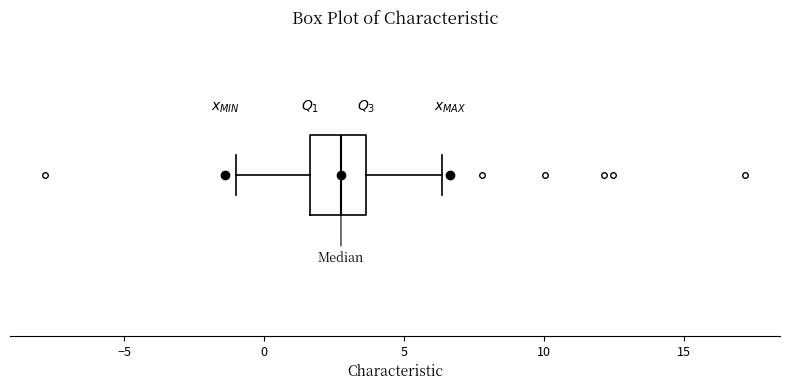

Read this box plot against the x-axis: the position of the median line, the range covered by the box, and the ends of both whiskers. The values are not printed on the chart, so give them approximately, as read against the axis.

median 2.5, box 1.5 to 3.5, whiskers -1.0 to 6.5